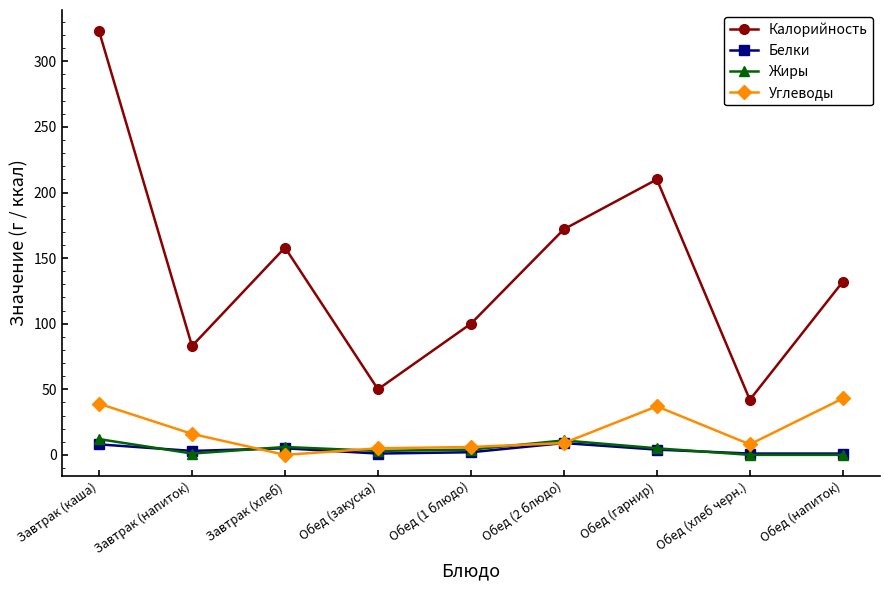

Is this an area chart (filled region under the line)?

No